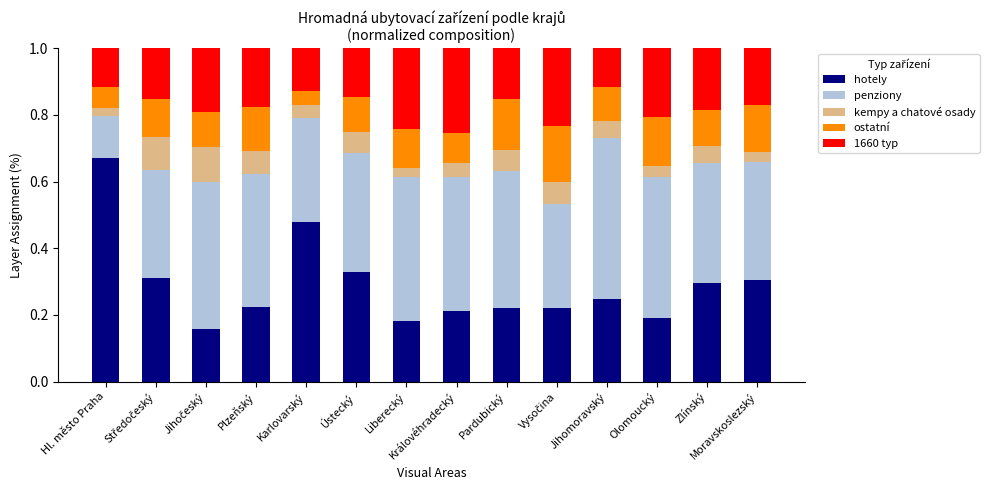

Which category has the highest value in the hotely series?

Hl. město Praha